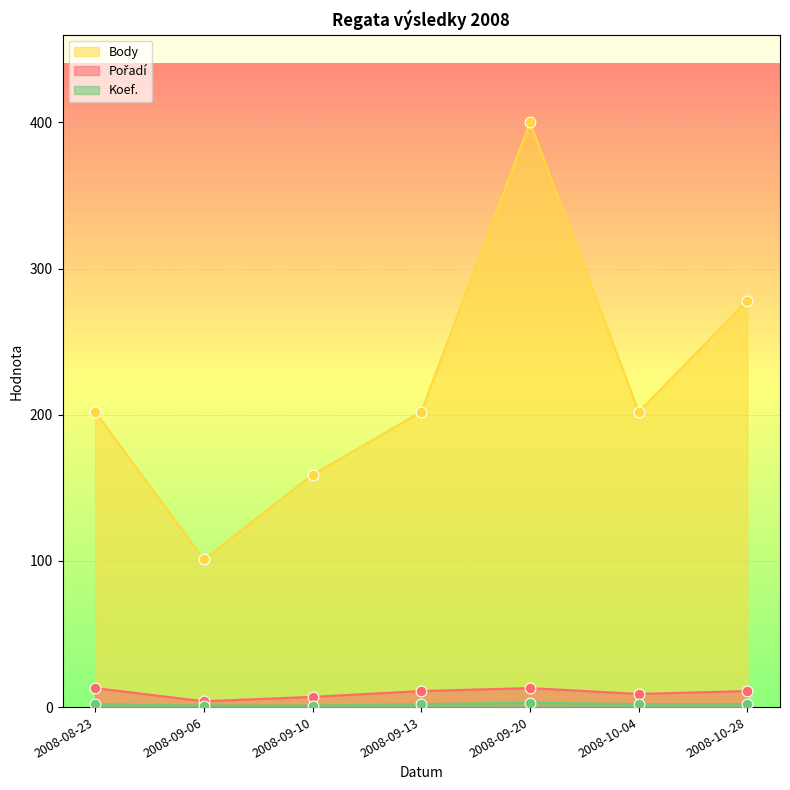

Which series has the largest total across all categories?

Body